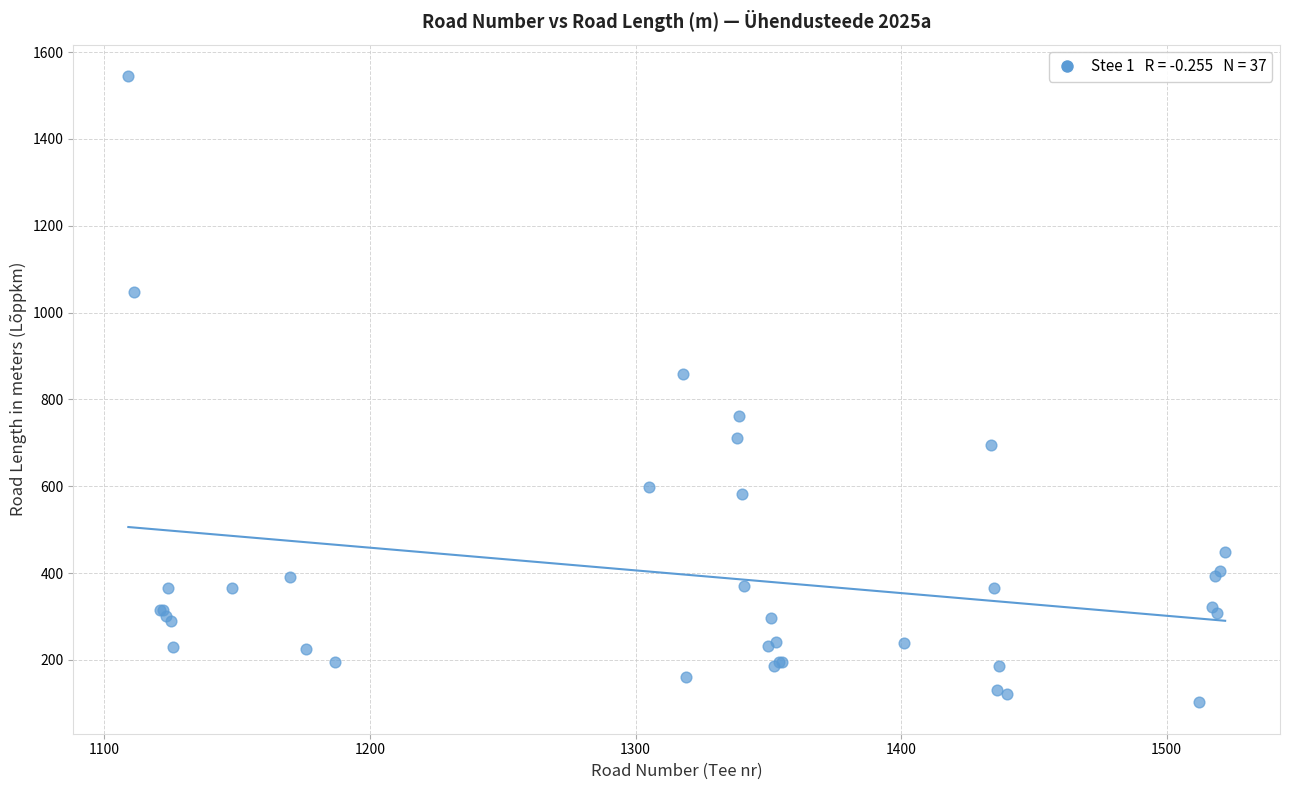

What Y value in the scatter plot is closest to 823?

859